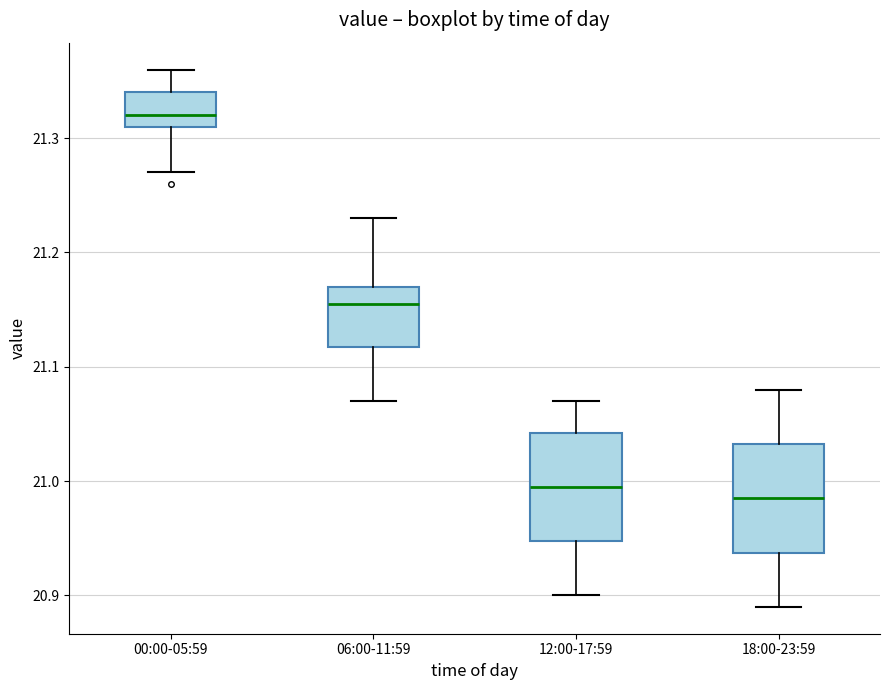

Reading left to right, transcribe this box plot: for each box, give where its median line is, the range the box spans, and where its two whiskers end, as read against the y-axis. The values are not printed on the chart, so give them approximately, as read against the axis.

00:00-05:59: median 21.32, box 21.31 to 21.34, whiskers 21.27 to 21.36
06:00-11:59: median 21.16, box 21.12 to 21.17, whiskers 21.07 to 21.23
12:00-17:59: median 21.00, box 20.95 to 21.04, whiskers 20.90 to 21.07
18:00-23:59: median 20.99, box 20.94 to 21.03, whiskers 20.89 to 21.08